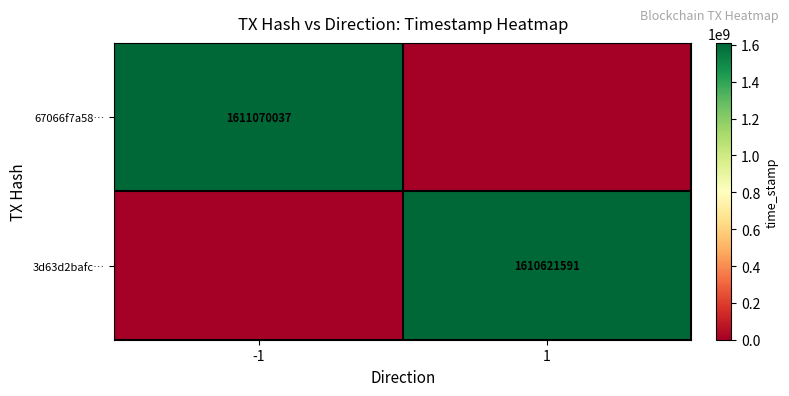

The value of 3d63d2bafc… at 1 is 2445664820. True or false?

False